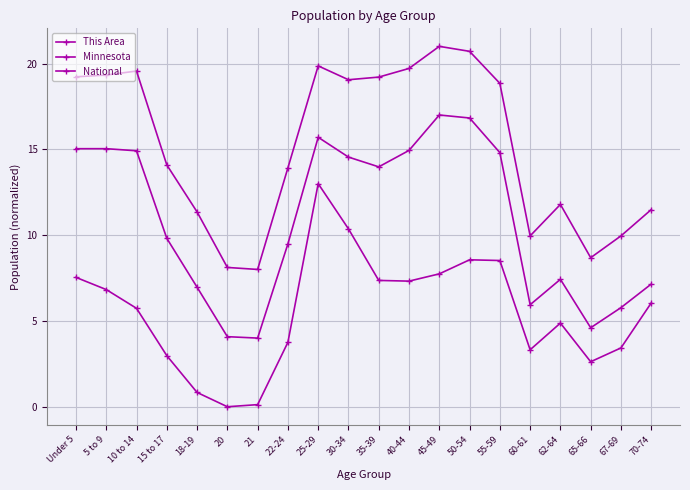

What is the maximum value shown in the chart?

21.0